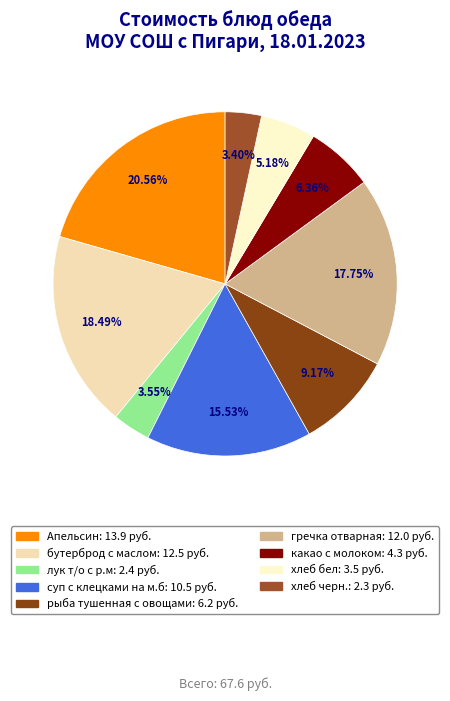

The бутерброд с маслом slice represents 18% of the pie. True or false?

True